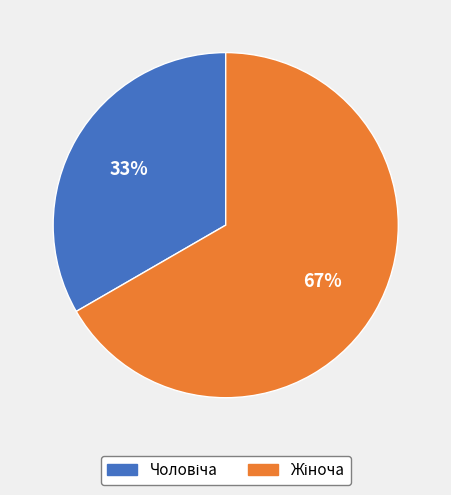

To the nearest percent, what is the average slice percentage?

50%